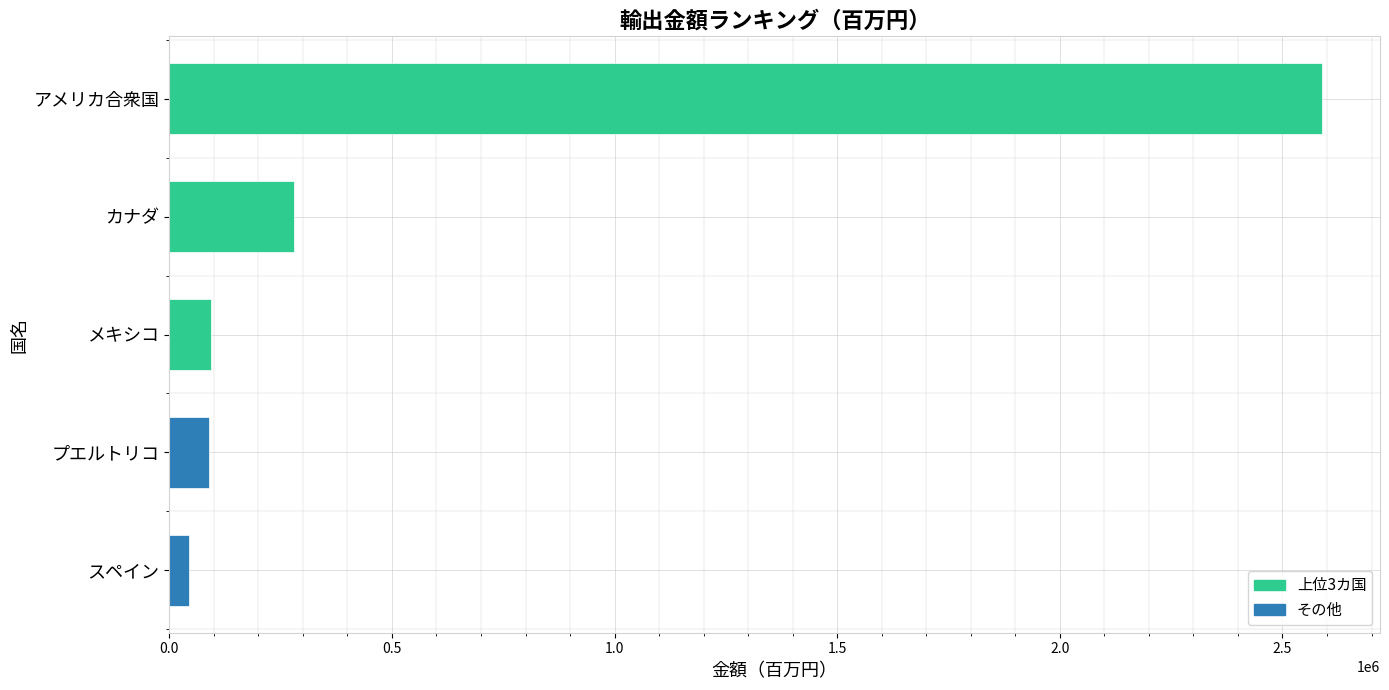

True or false: the data shows 280461 at カナダ.

True